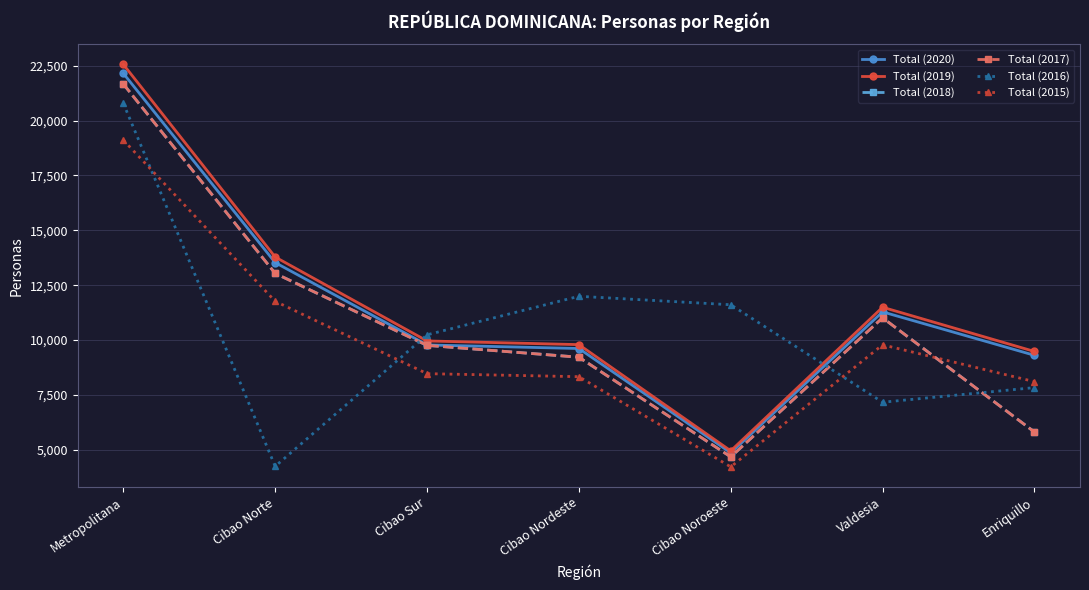

Count the number of categories in the chart.

7